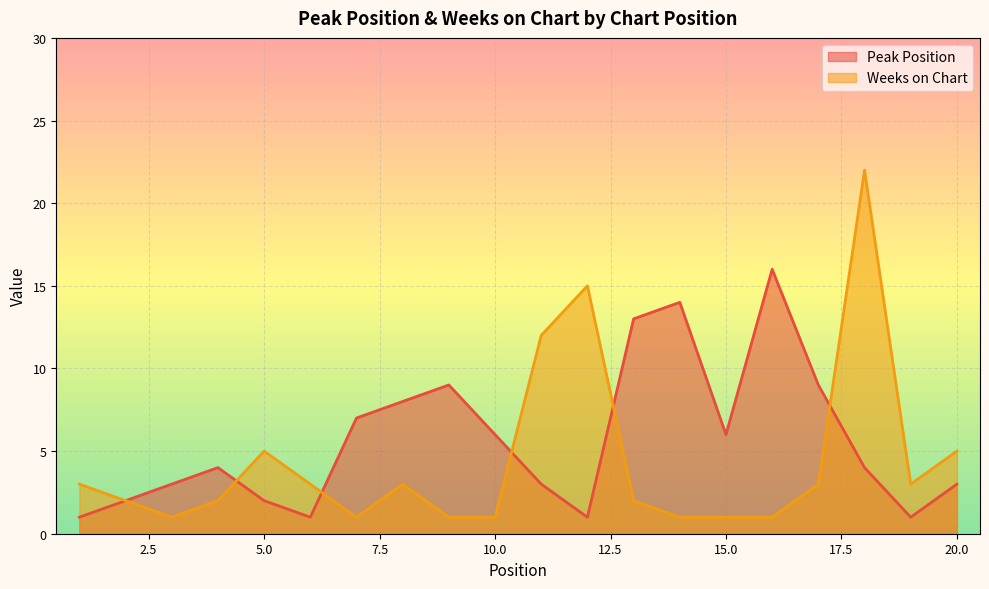

What is the value of the Peak Position point at the 16th from the left?

16